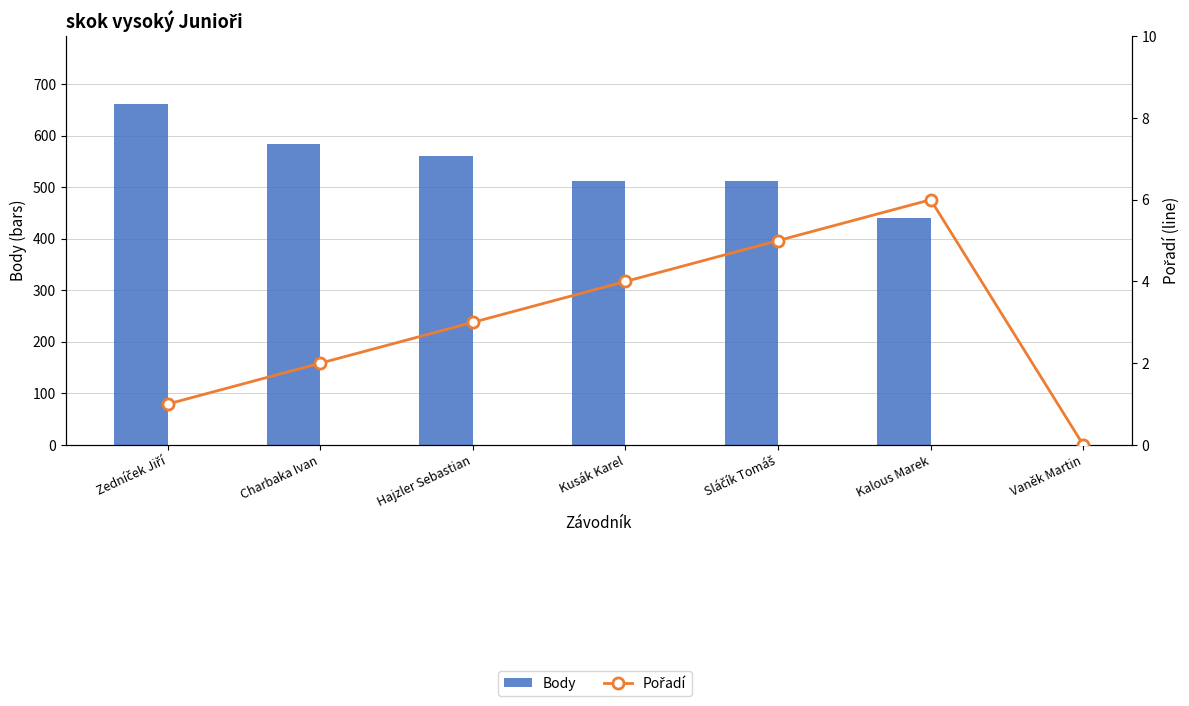

What is the label of the 6th bar from the right?

Charbaka Ivan